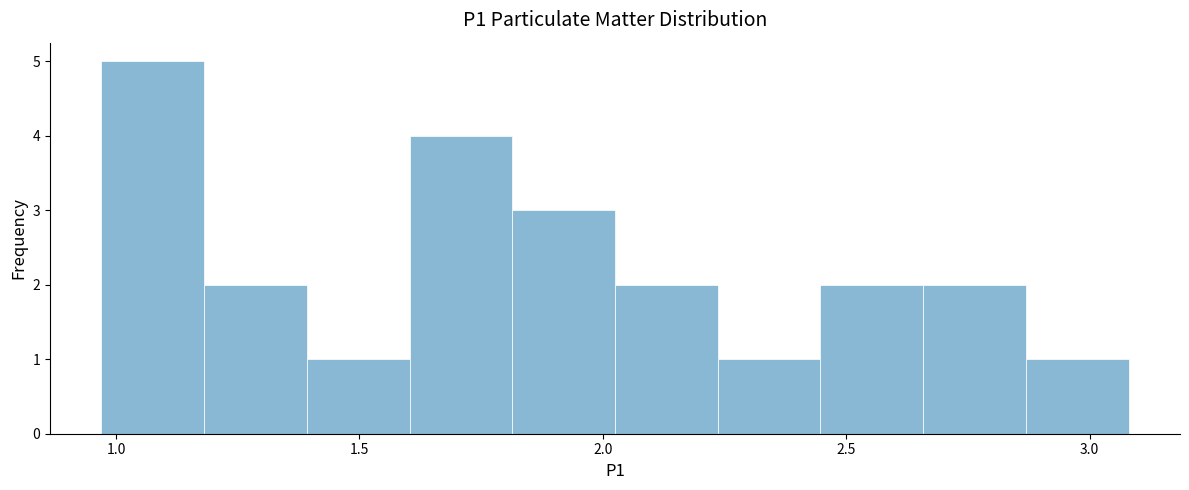

Reading left to right, transcribe this chart: for each bar, give the range it covers on the x-axis and its height. Neither the bar edges nor the heights are printed on the chart, so give them approximately, as read against the axes.

0.95 to 1.20: 5
1.20 to 1.40: 2
1.40 to 1.60: 1
1.60 to 1.80: 4
1.80 to 2.05: 3
2.05 to 2.25: 2
2.25 to 2.45: 1
2.45 to 2.65: 2
2.65 to 2.85: 2
2.85 to 3.10: 1